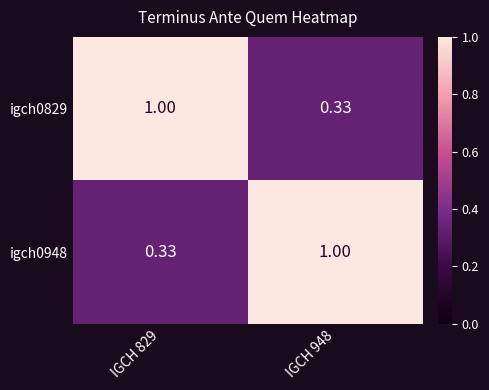

Is the value of igch0829 at IGCH 829 greater than the value of igch0948 at IGCH 829?

Yes